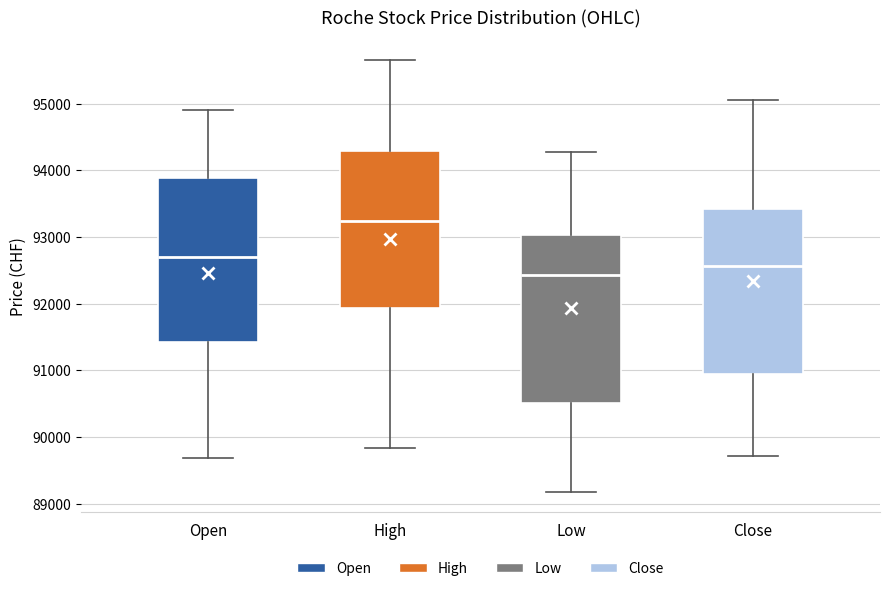

Where is the upper edge of the box for Open on the y-axis? The values are not printed on the chart, so give them approximately, as read against the axis.

93900